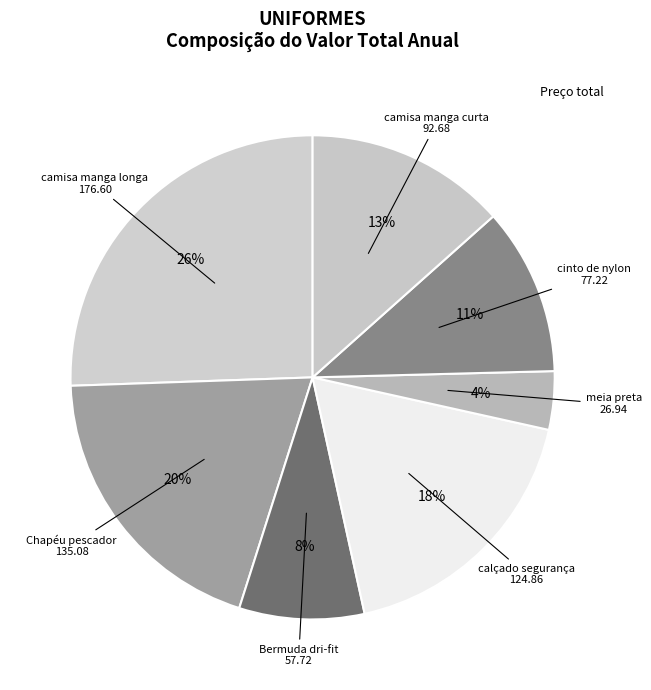

What is the smallest slice in the pie chart?

meia preta (par)